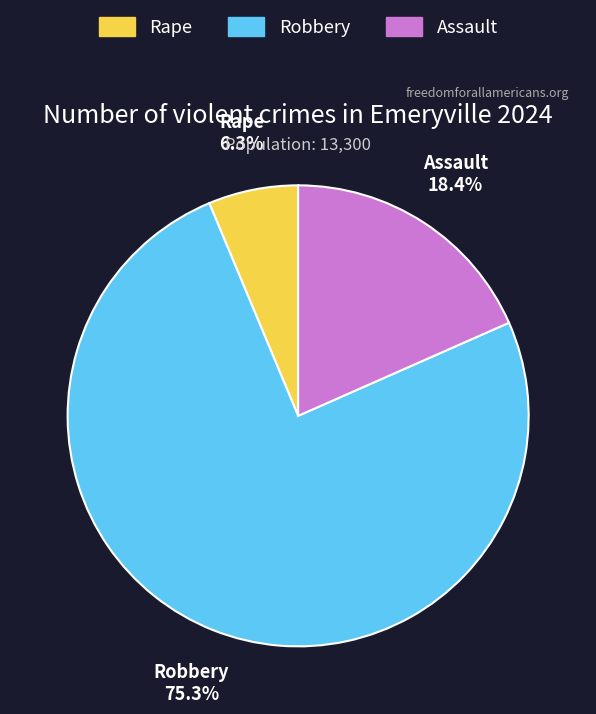

How many segments does this pie chart have?

3